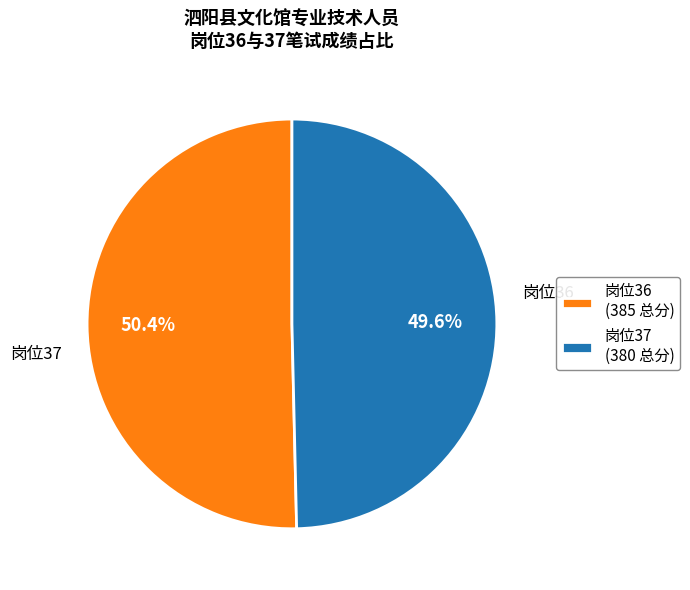

Is there a majority slice in this chart?

Yes